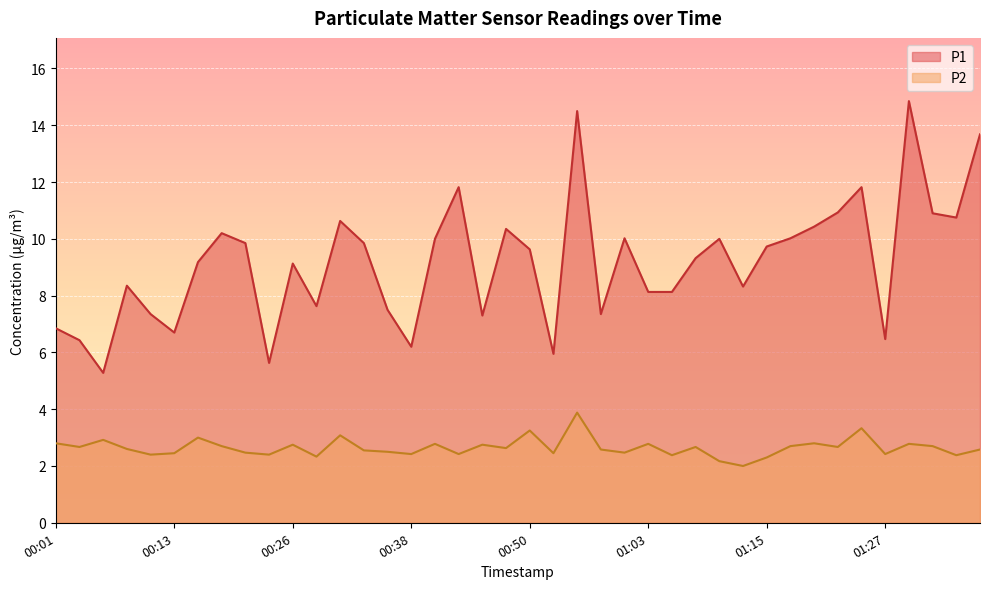

What is the label of the 6th point from the right?

01:25